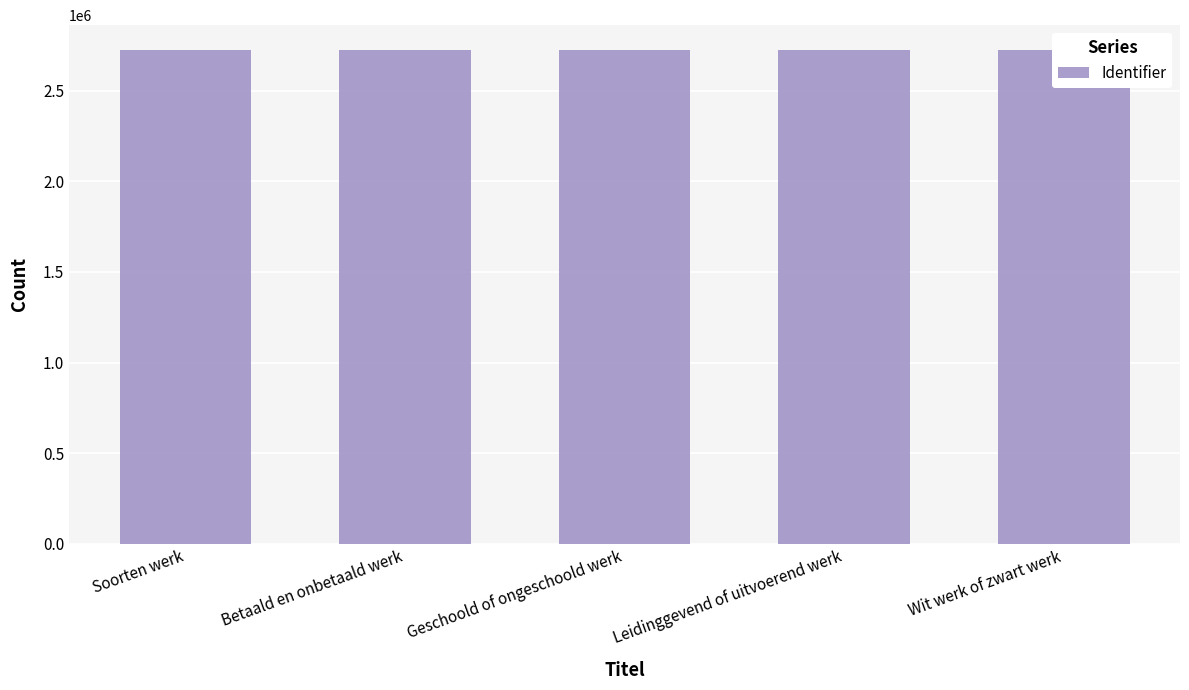

Approximately how many times larger is the value at Leidinggevend of uitvoerend werk compared to Soorten werk?

1.0